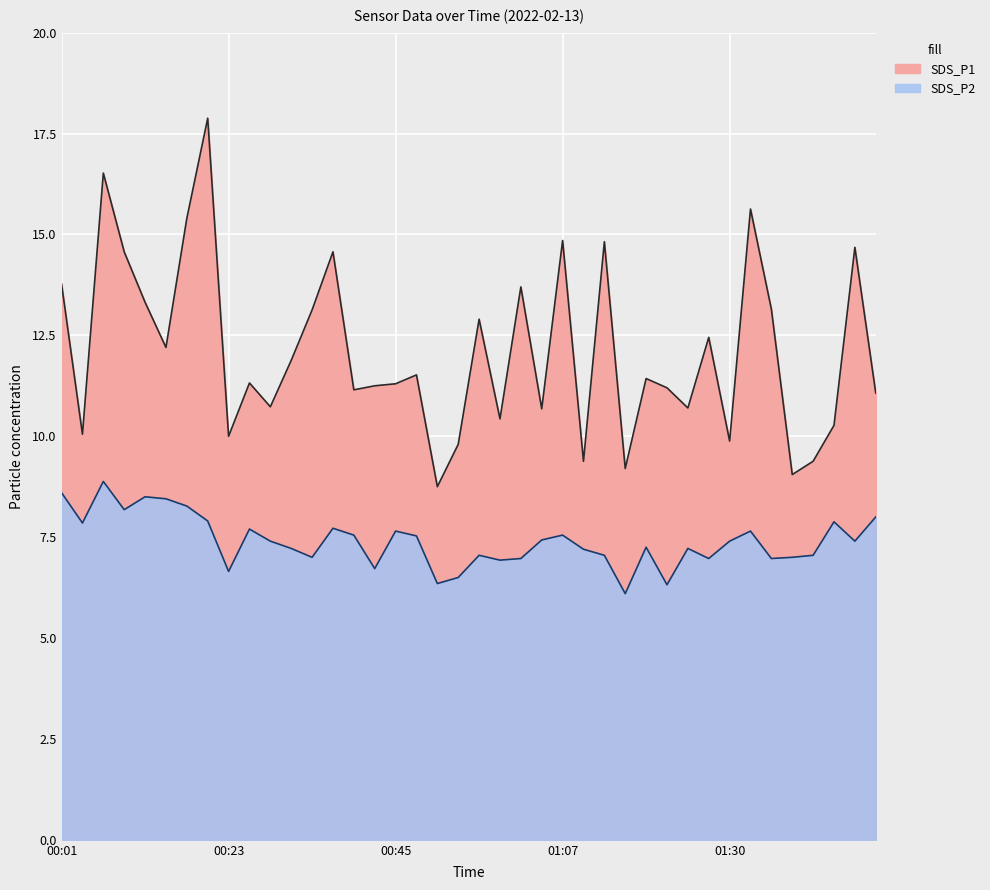

What is the value of the SDS_P1 point at the 40th from the left?

11.1